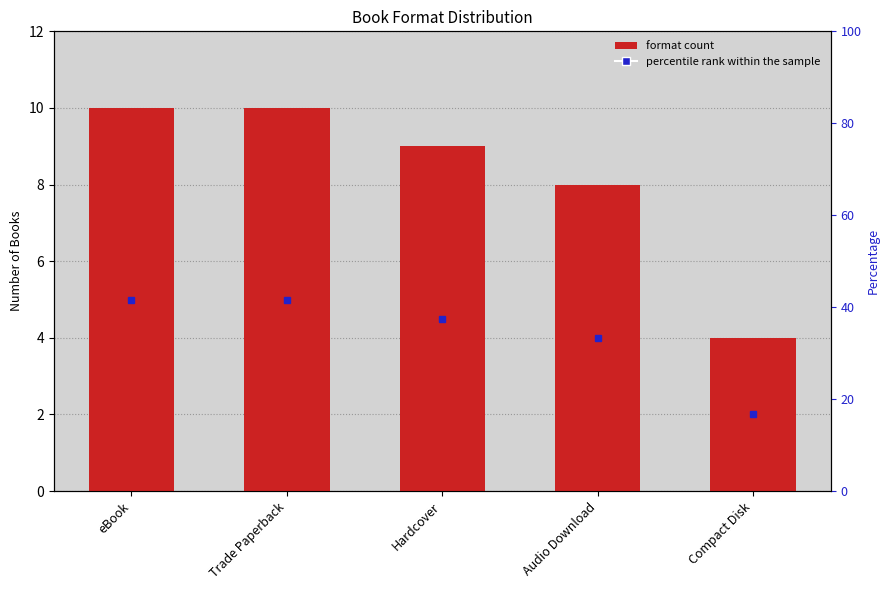

At which label does the data first exceed 9?

eBook